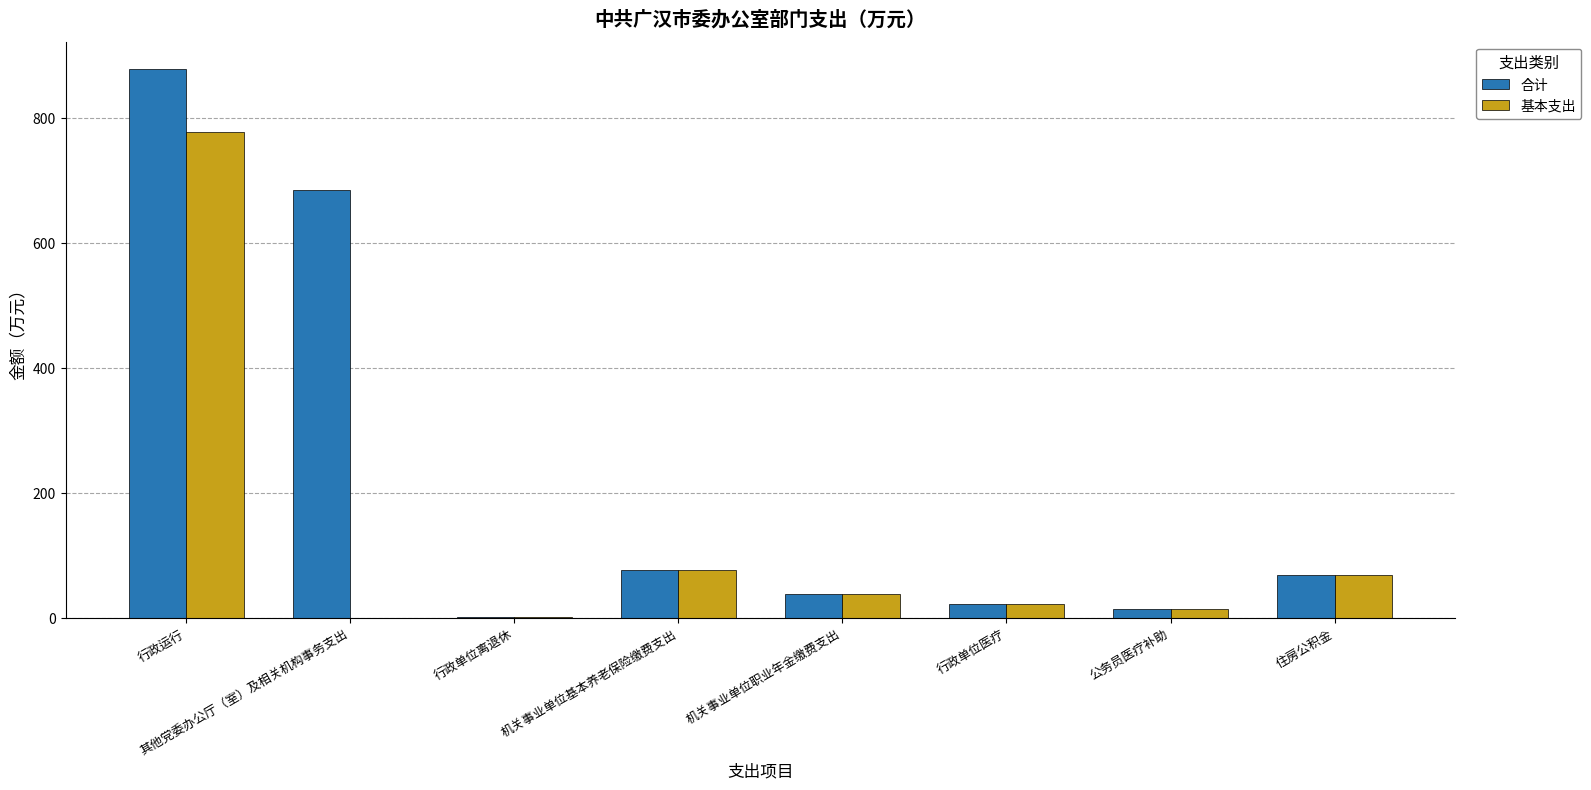

What is the maximum value shown in the chart?

877.6